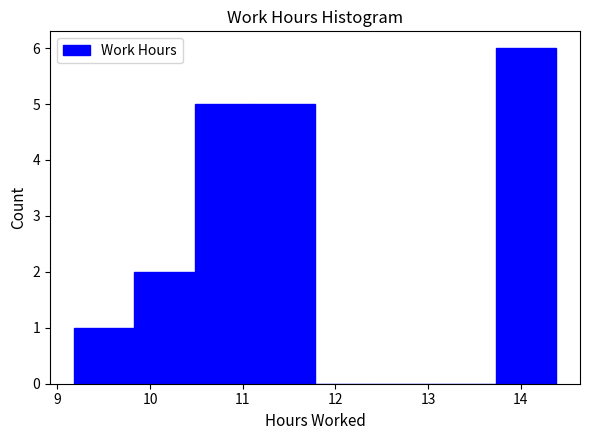

Which range on the x-axis has the tallest bar?

13.73 to 14.38